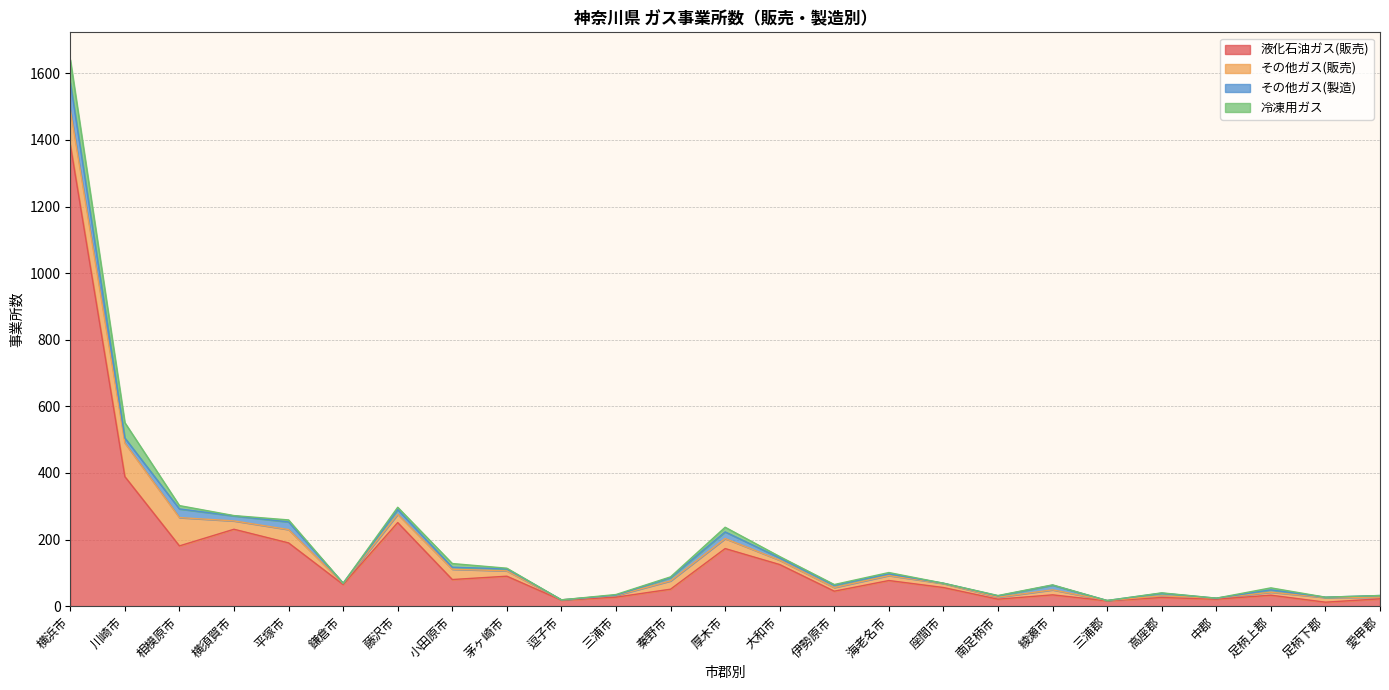

What is the minimum value for その他ガス(販売)?

1